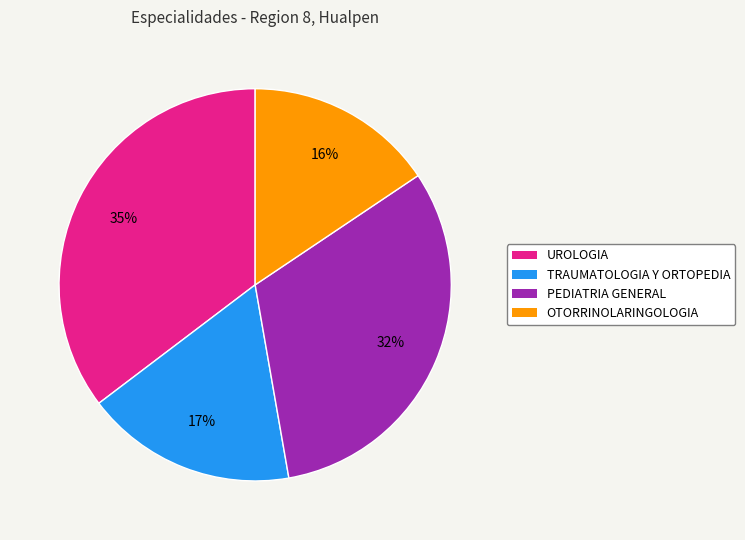

To the nearest percent, what percentage of the pie is TRAUMATOLOGIA Y ORTOPEDIA?

17%